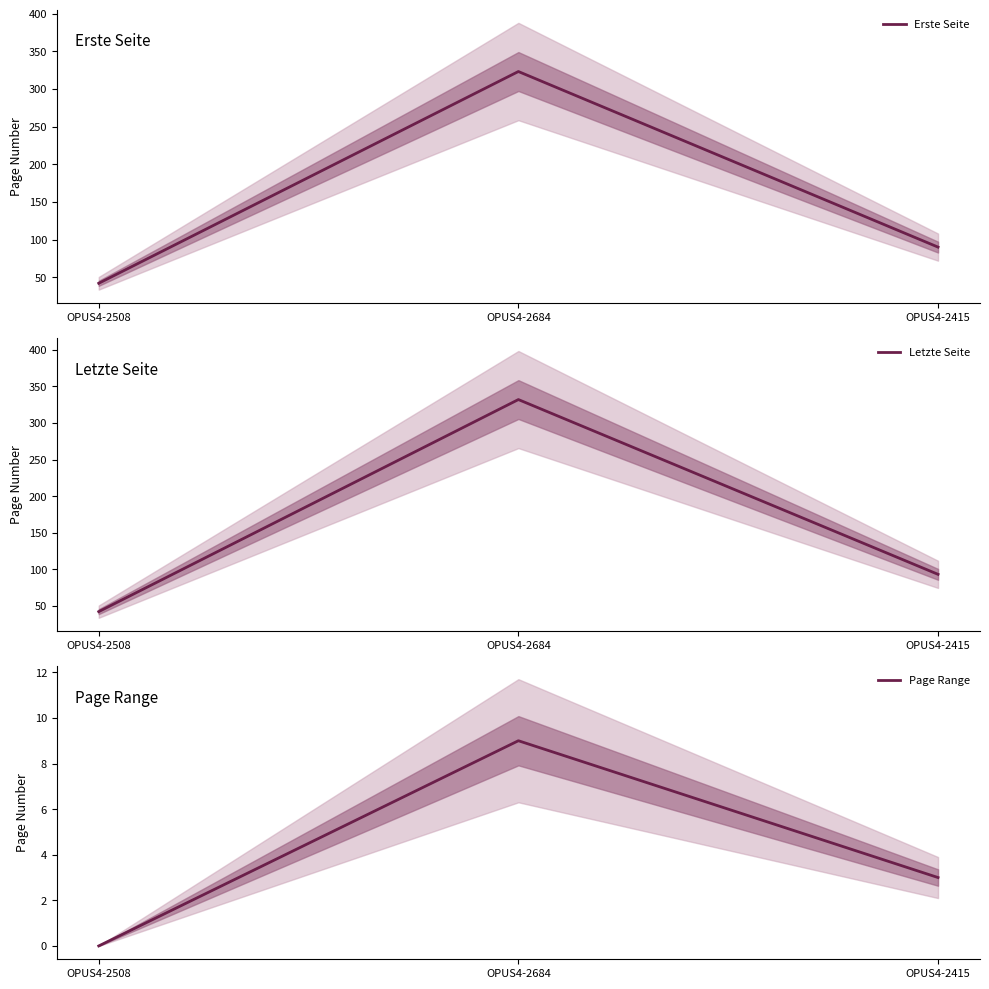

What is the label of the 3rd point from the right?

OPUS4-2508